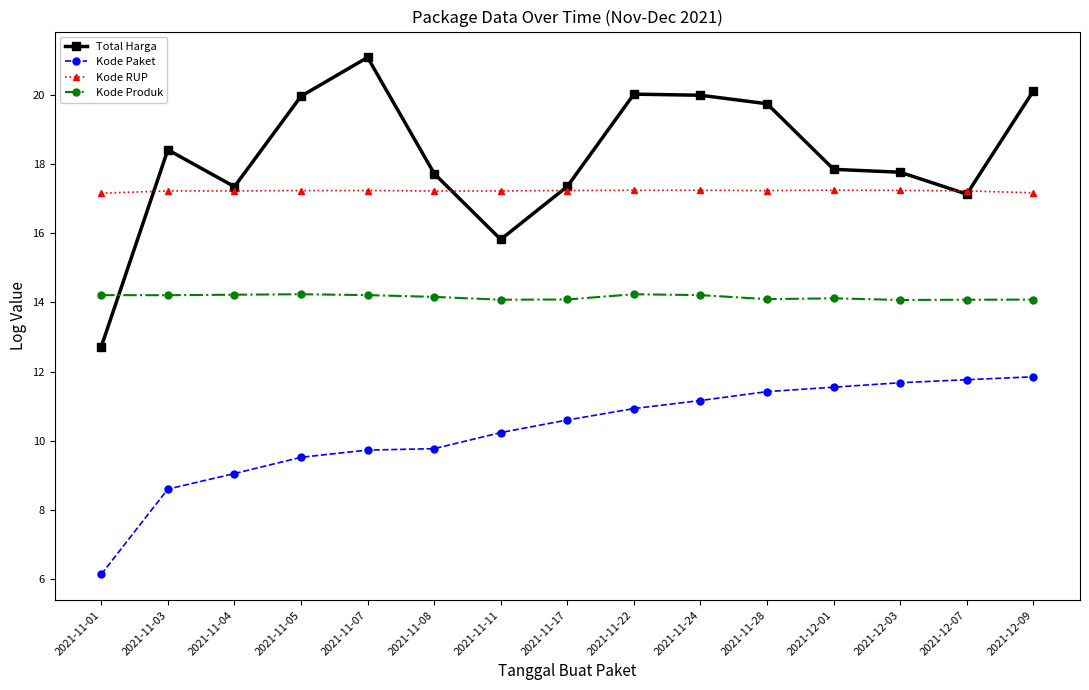

The value of Kode Paket at 2021-11-04 is 9.1. True or false?

True